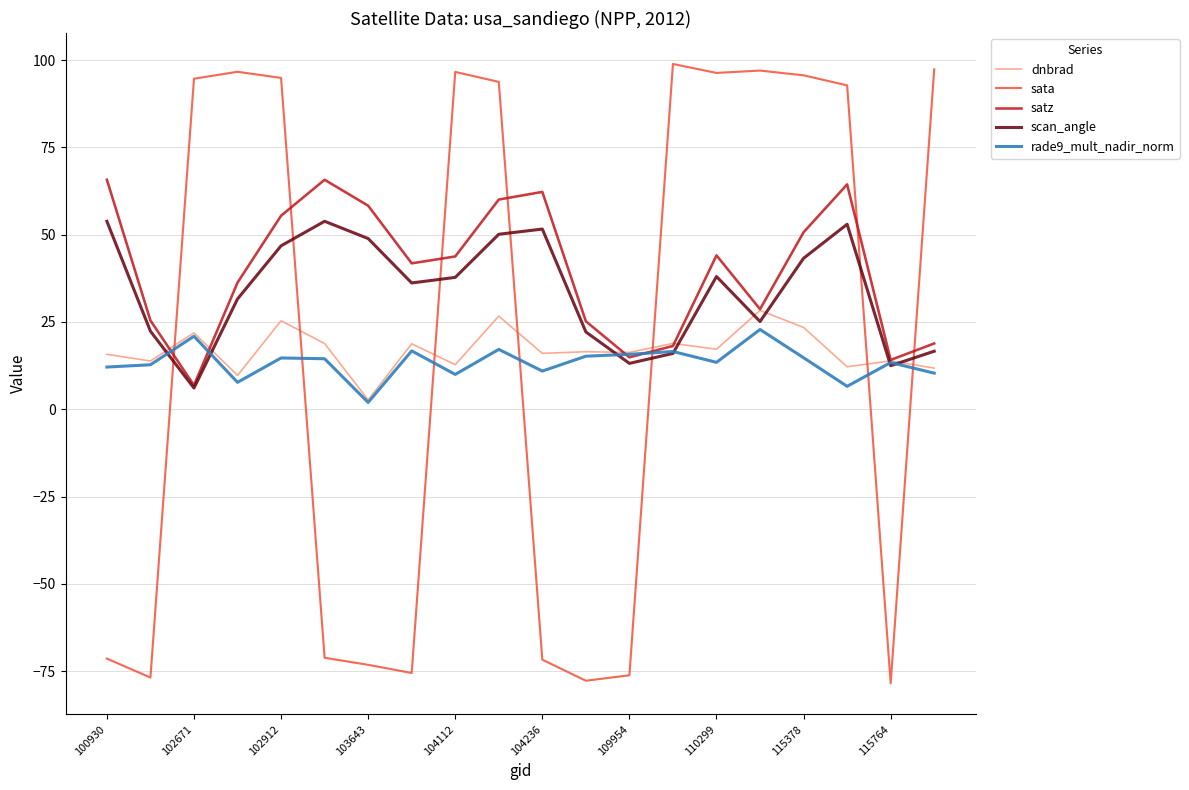

What is the maximum value for dnbrad?

28.3